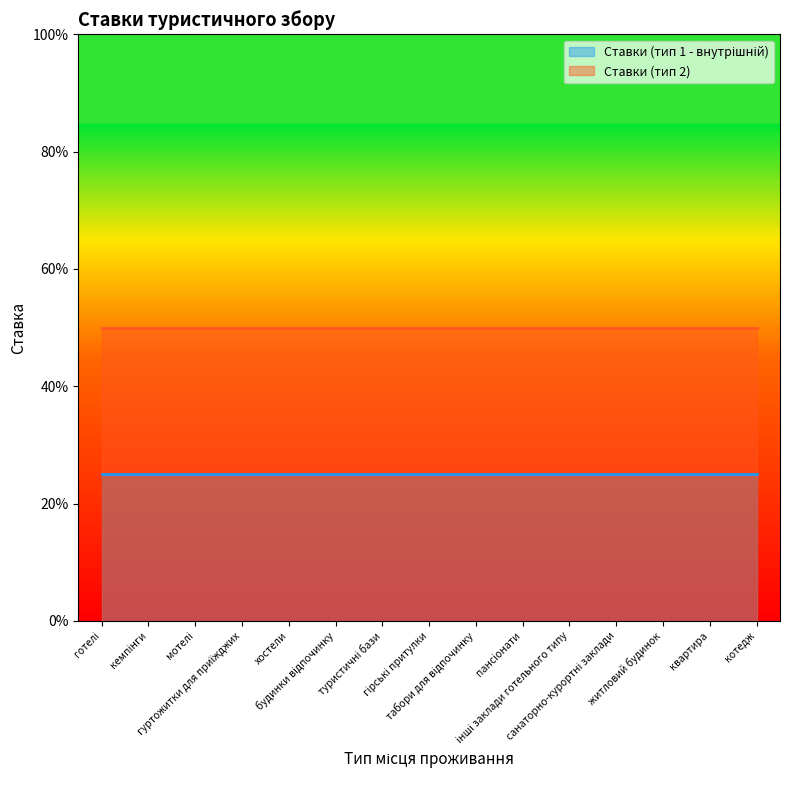

What is the value of the Ставки (тип 2) point at the 10th from the left?

0.5